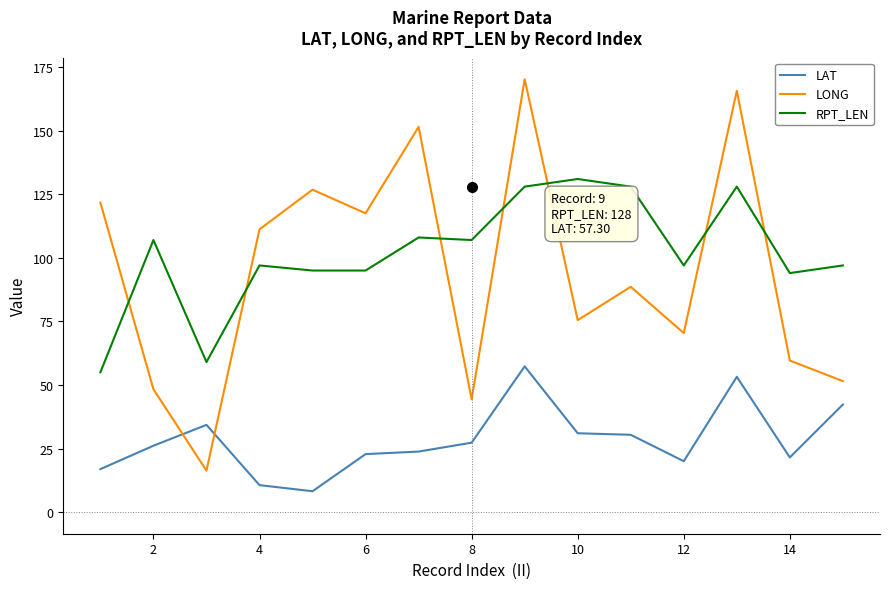

What is the difference between the maximum and minimum values in the LONG series?

153.9